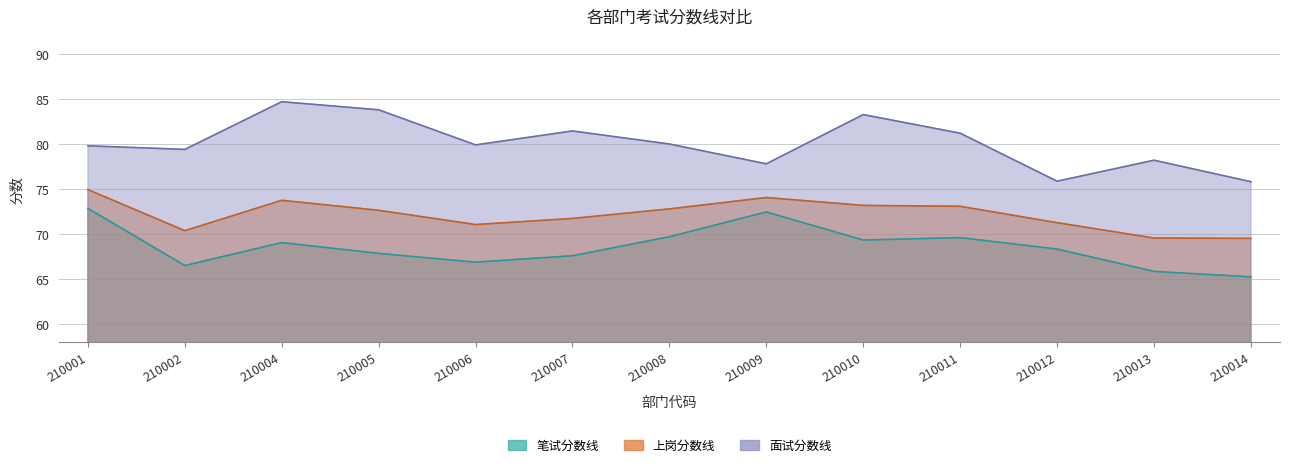

True or false: 上岗分数线 has more than 2 interior local peaks.

False